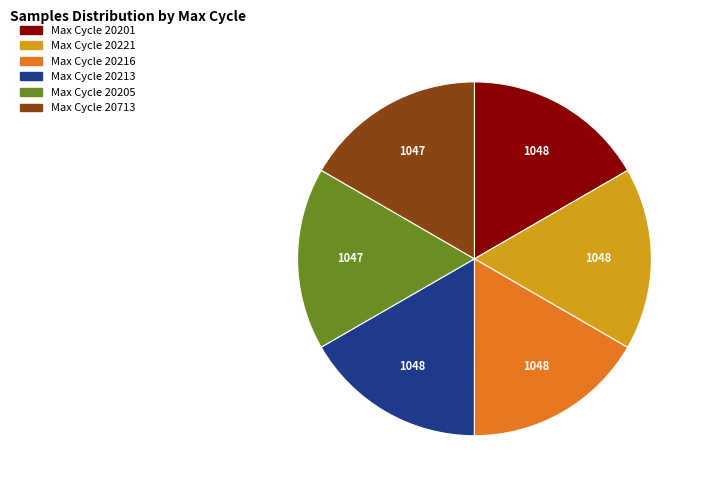

Is there a majority slice in this chart?

No